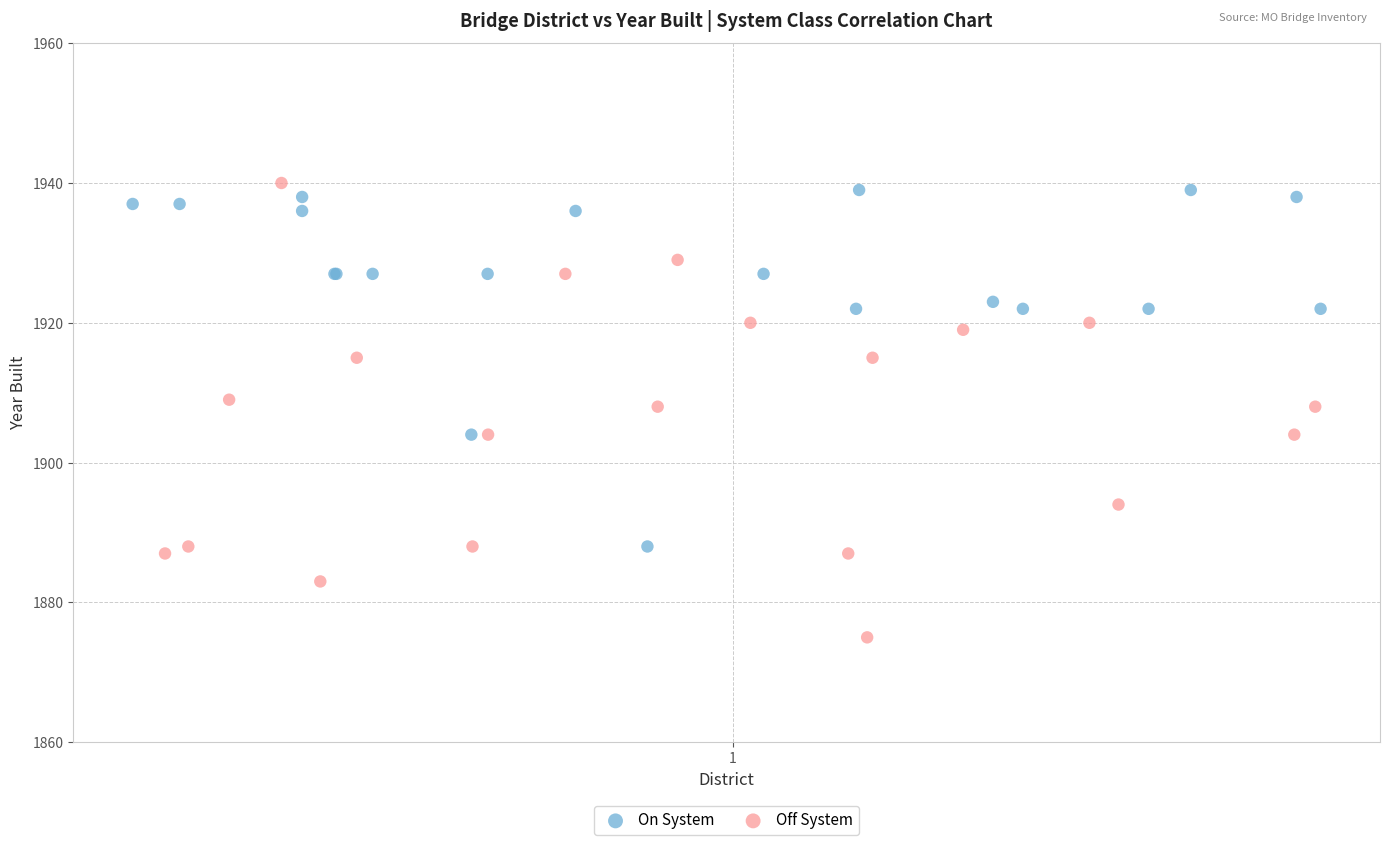

Which series reaches the minimum Y coordinate?

Off System